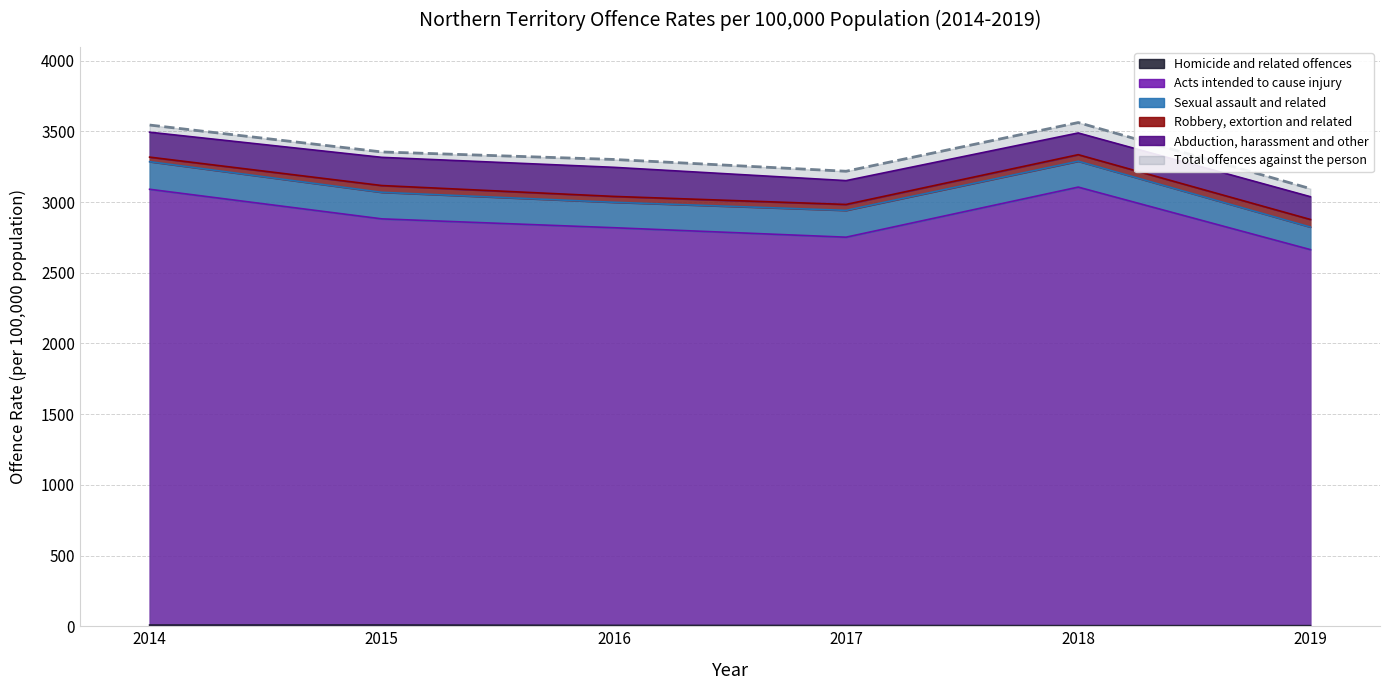

Is it true that Total offences against the person equals 2115.8 at 2017?

False